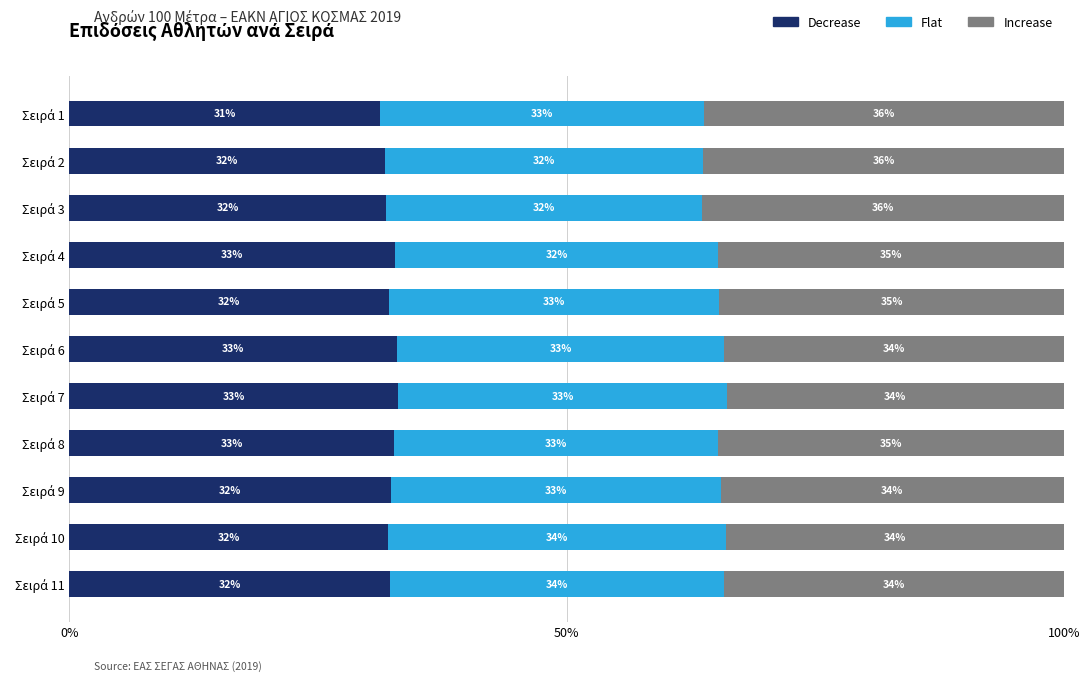

What are all the series names shown in the legend?

Decrease, Flat, Increase